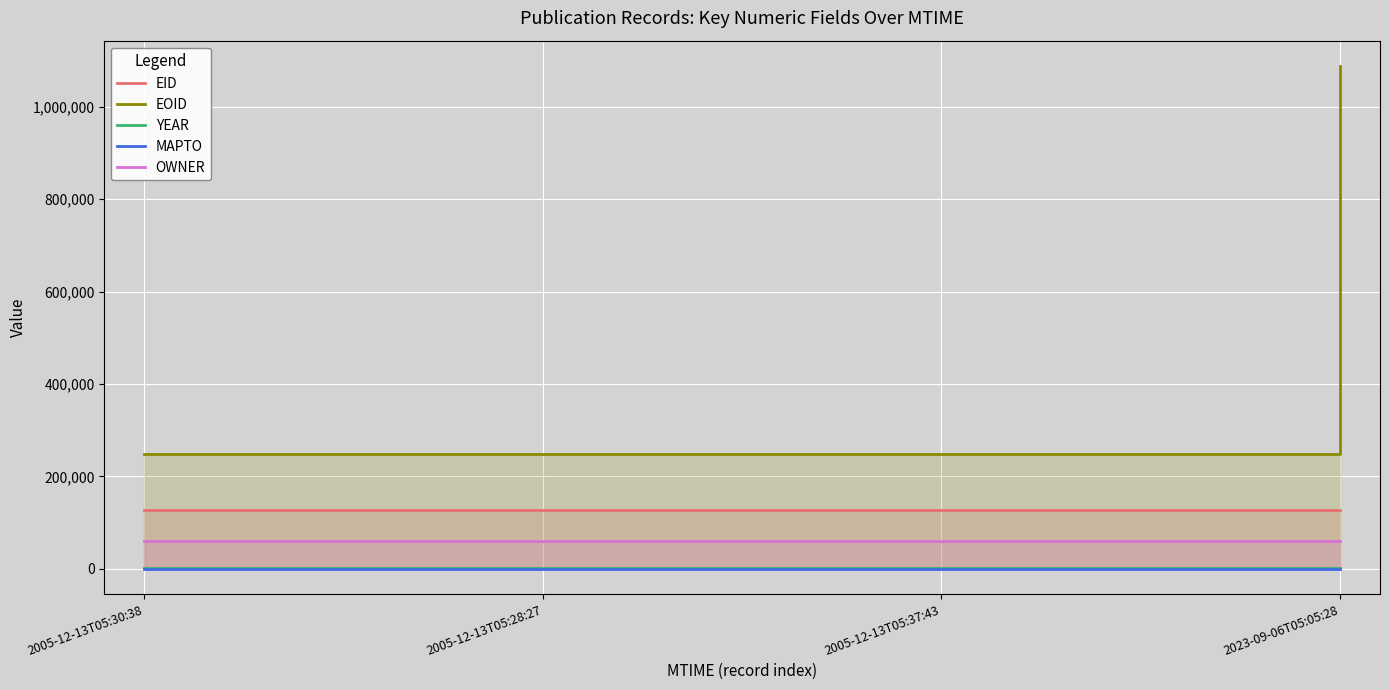

What is the label of the 1st point from the right?

2023-09-06T05:05:28